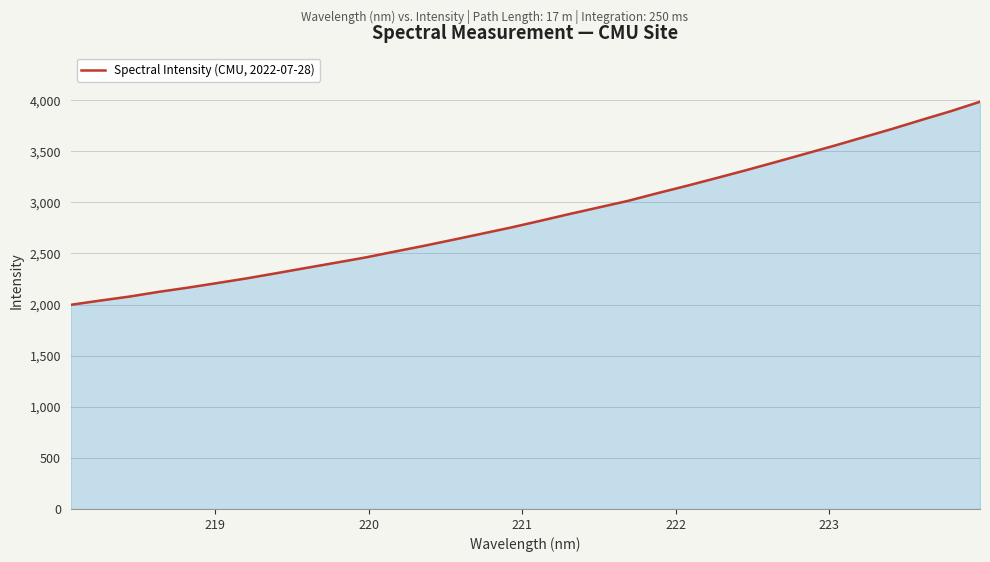

What is the maximum value shown in the chart?

3984.8